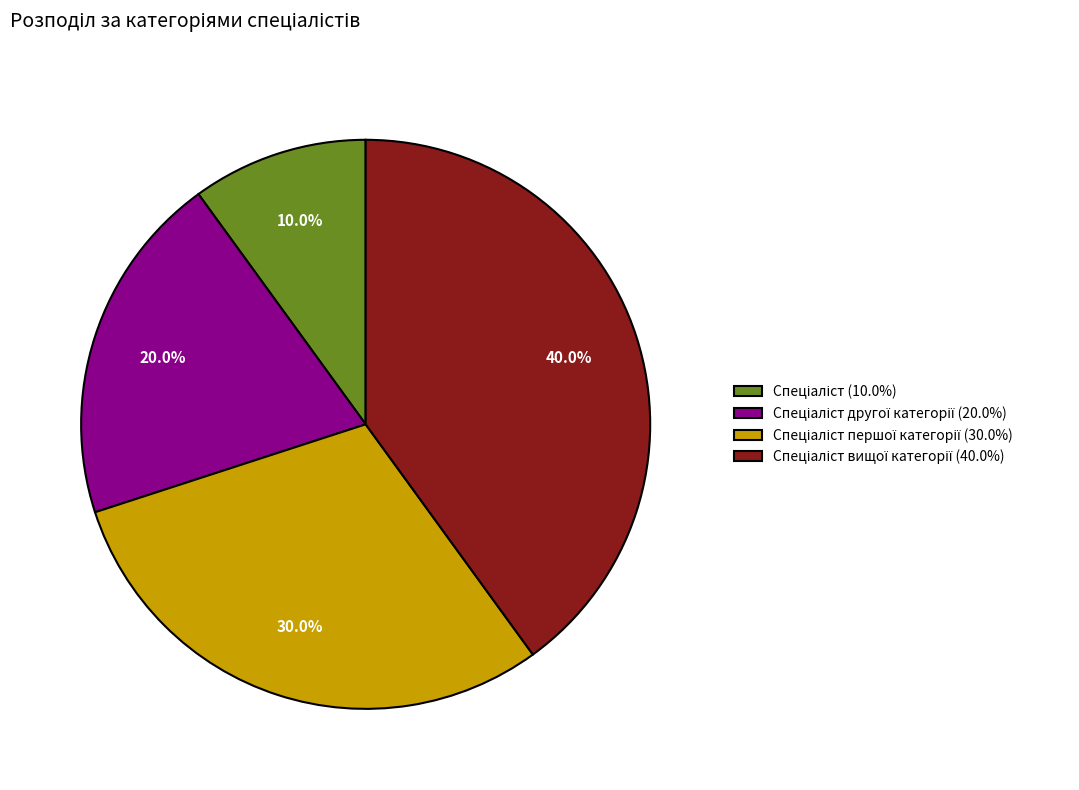

Is there a majority slice in this chart?

No